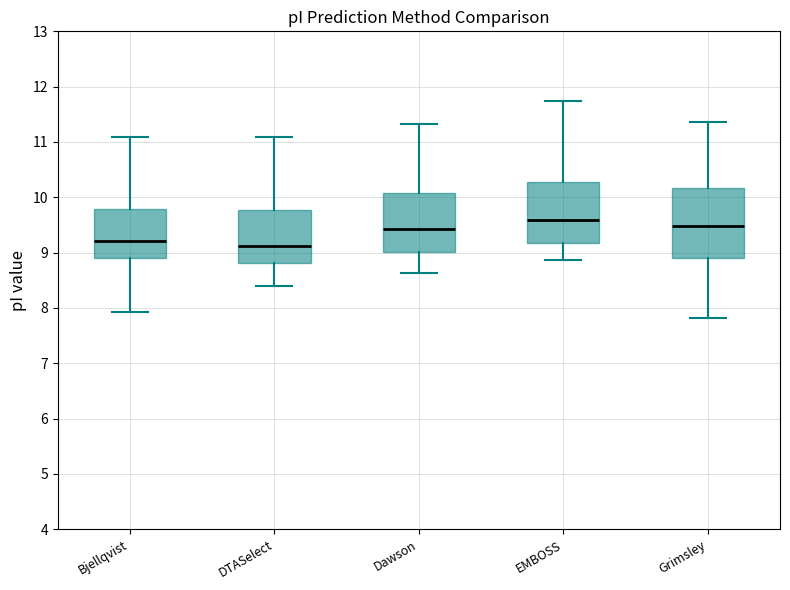

Reading left to right, read every box against the y-axis: the position of its median line, the range the box covers, and the ends of its whiskers. The values are not printed on the chart, so give them approximately, as read against the axis.

Bjellqvist: median 9.2, box 8.9 to 9.8, whiskers 7.9 to 11.1
DTASelect: median 9.1, box 8.8 to 9.8, whiskers 8.4 to 11.1
Dawson: median 9.4, box 9.0 to 10.1, whiskers 8.6 to 11.3
EMBOSS: median 9.6, box 9.2 to 10.3, whiskers 8.9 to 11.7
Grimsley: median 9.5, box 8.9 to 10.2, whiskers 7.8 to 11.4